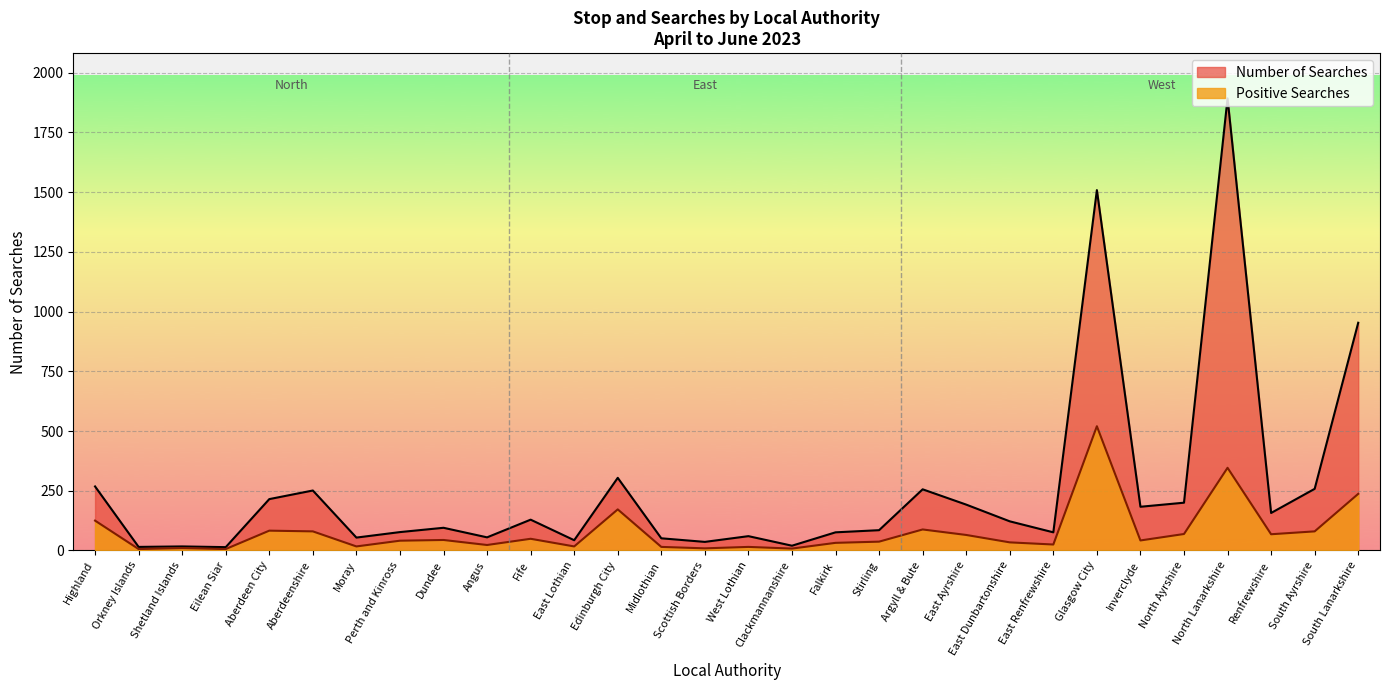

Between Aberdeenshire and Perth and Kinross, which is larger?

Aberdeenshire